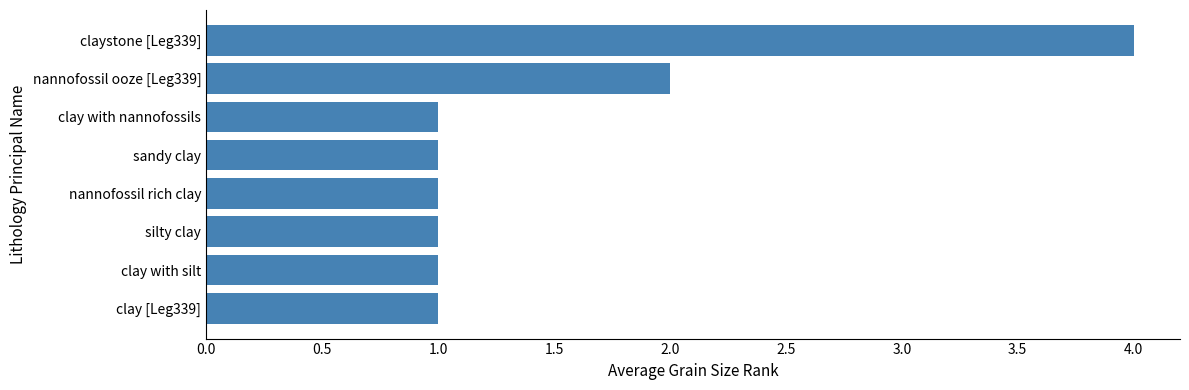

The value at clay with nannofossils is 0. True or false?

False